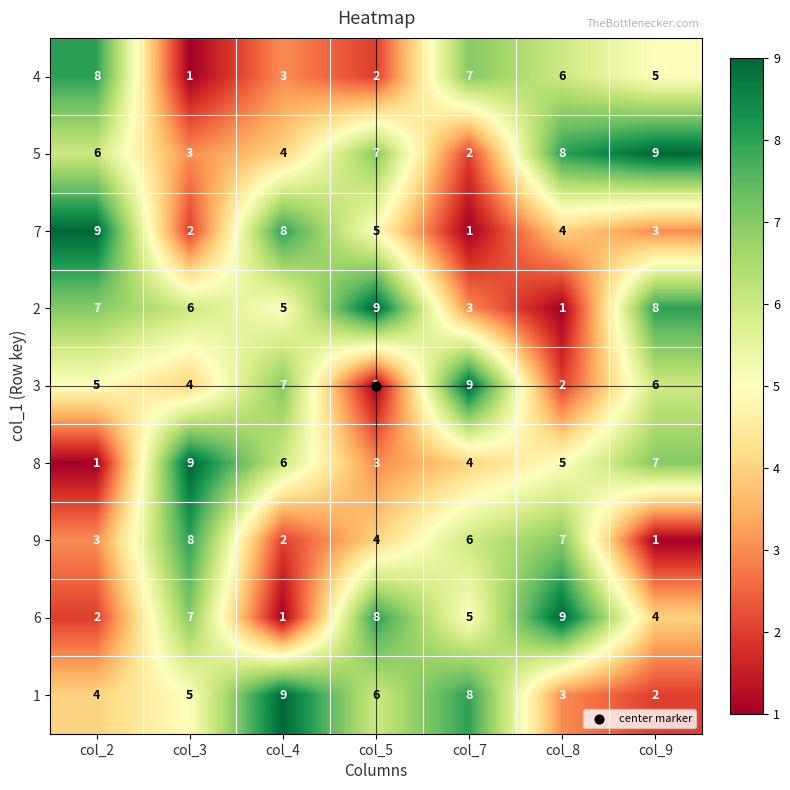

What is the highest value of the 2 series?

9